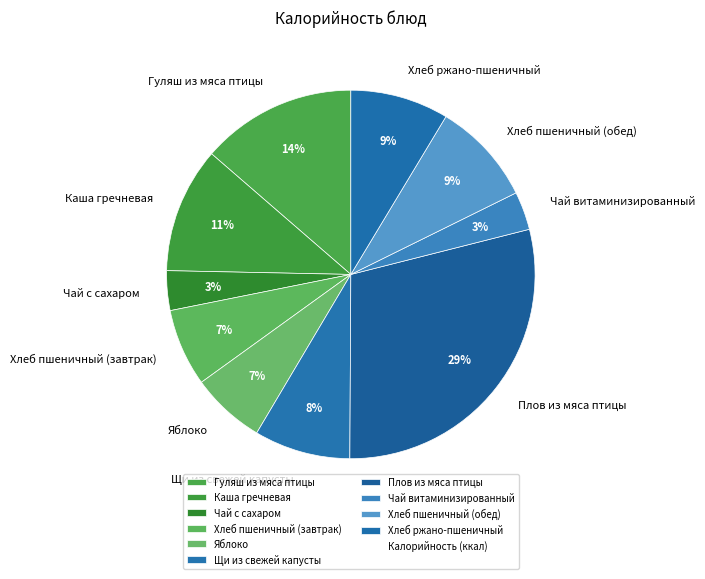

To the nearest percent, what is the average slice percentage?

10%